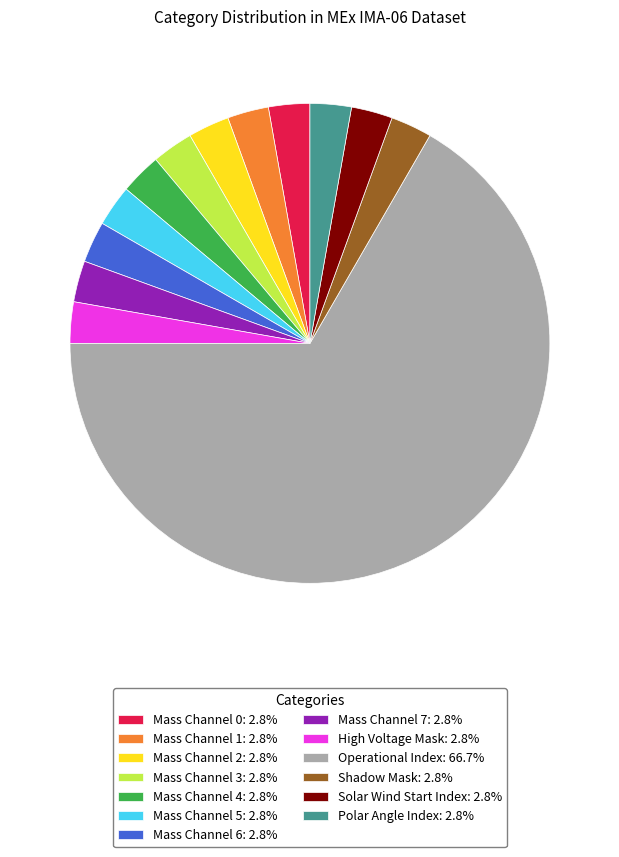

Is there a majority slice in this chart?

Yes